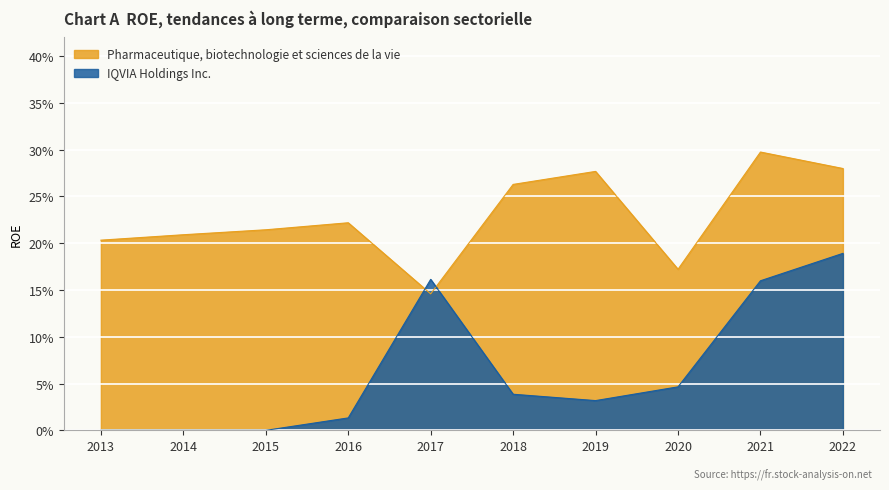

How many times do IQVIA Holdings Inc. and Pharmaceutique, biotechnologie et sciences de la vie cross each other?

2